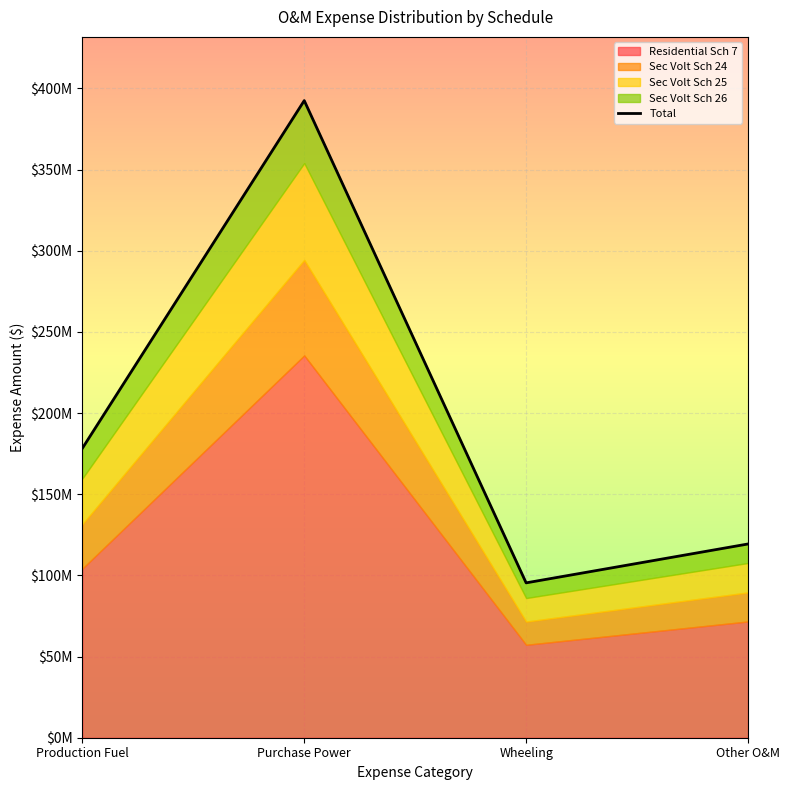

Rank the categories by value from highest to lowest.

Purchase Power, Production Fuel, Other O&M, Wheeling